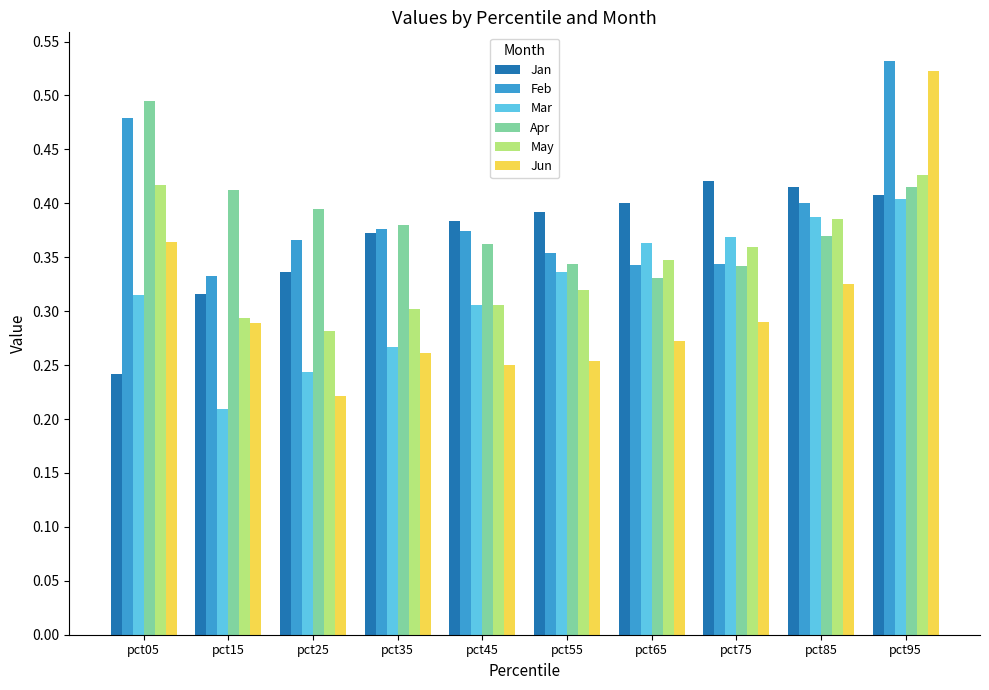

Is it true that Jan equals 0.6 at pct95?

False